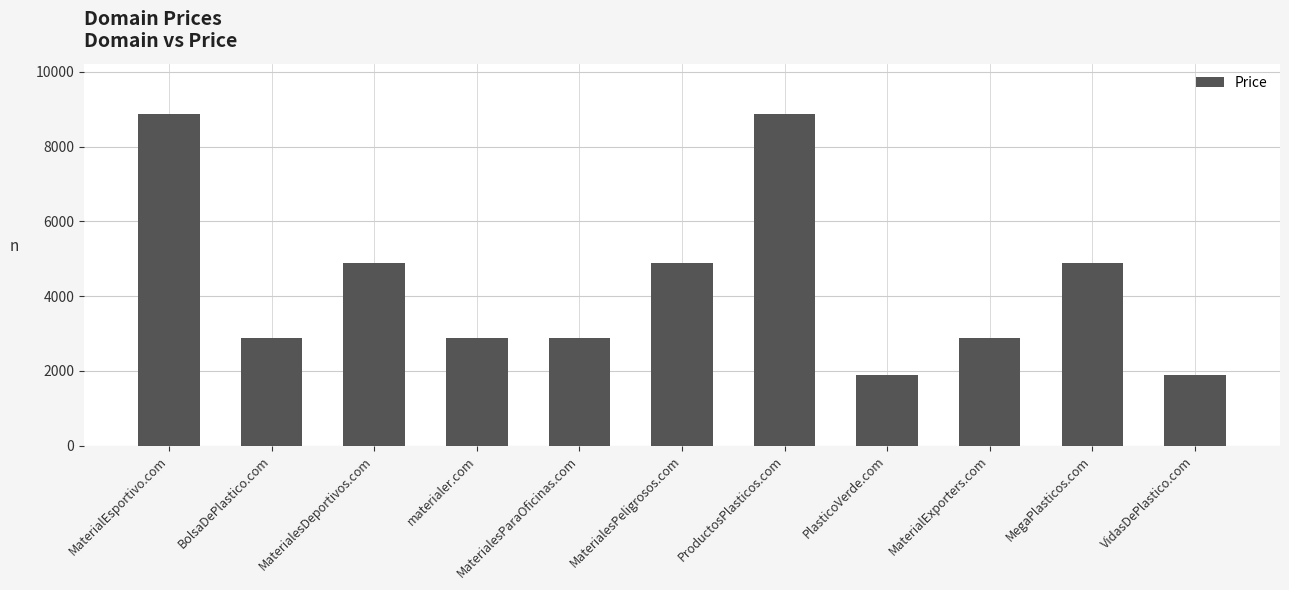

Reading right to left, list all the values displayed in this chart.

1888	4888	2888	1888	8888	4888	2888	2888	4888	2888	8888